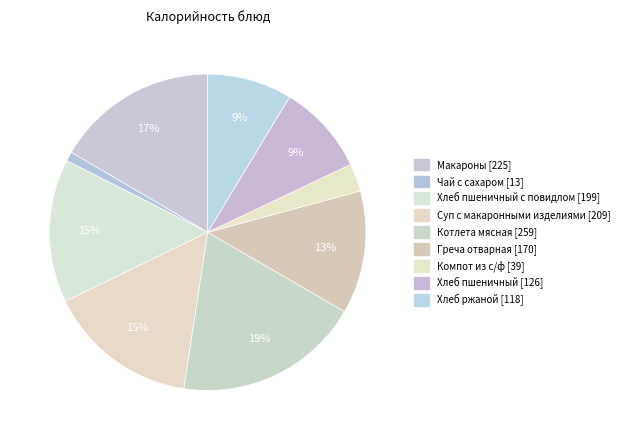

Is there a majority slice in this chart?

No